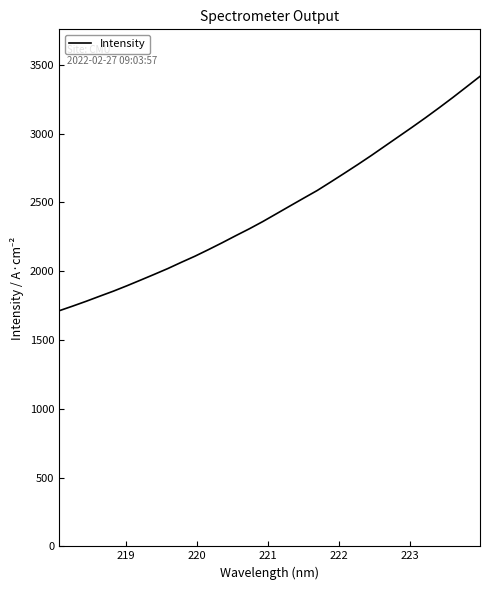

What is the maximum value shown in the chart?

3416.1